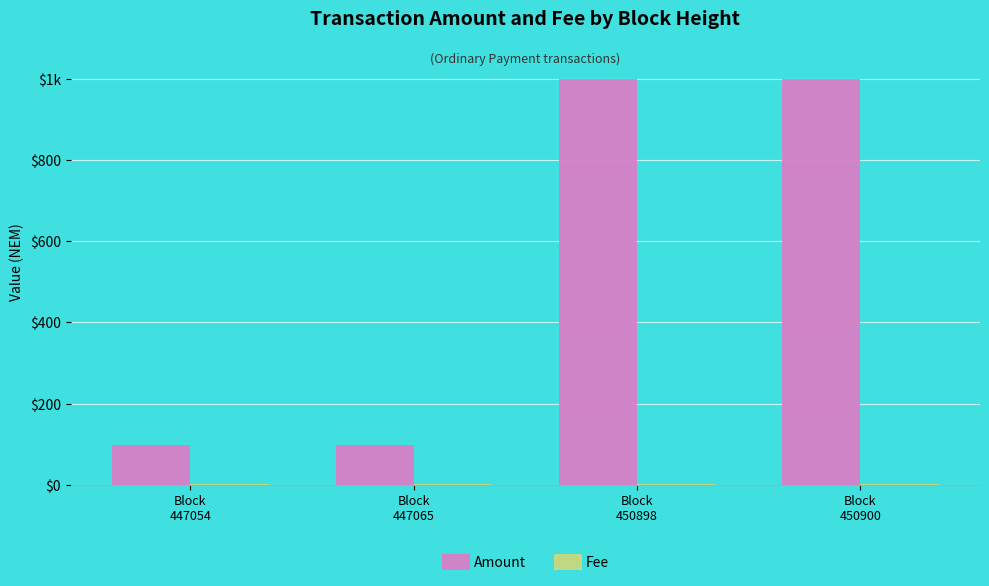

Between Block
450898 and Block
450900, which series saw the biggest shift?

Amount